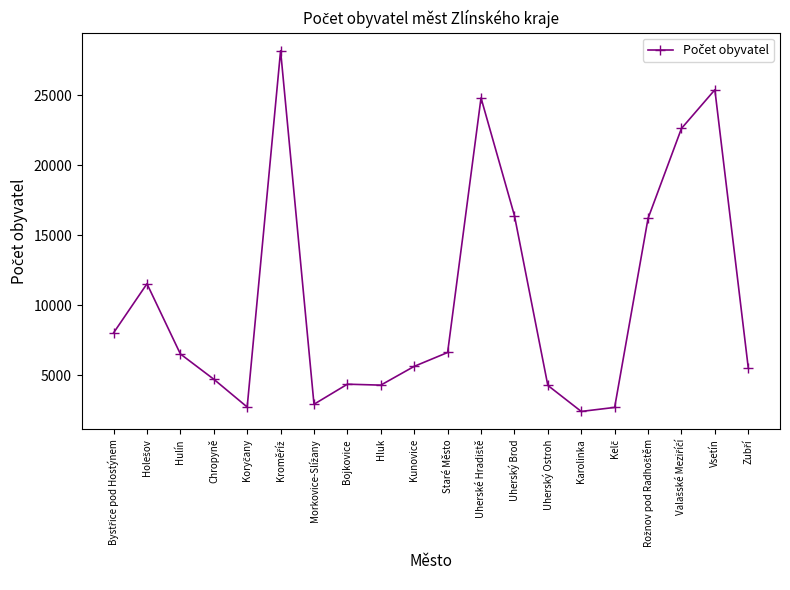

What is the sum of all values?

205976